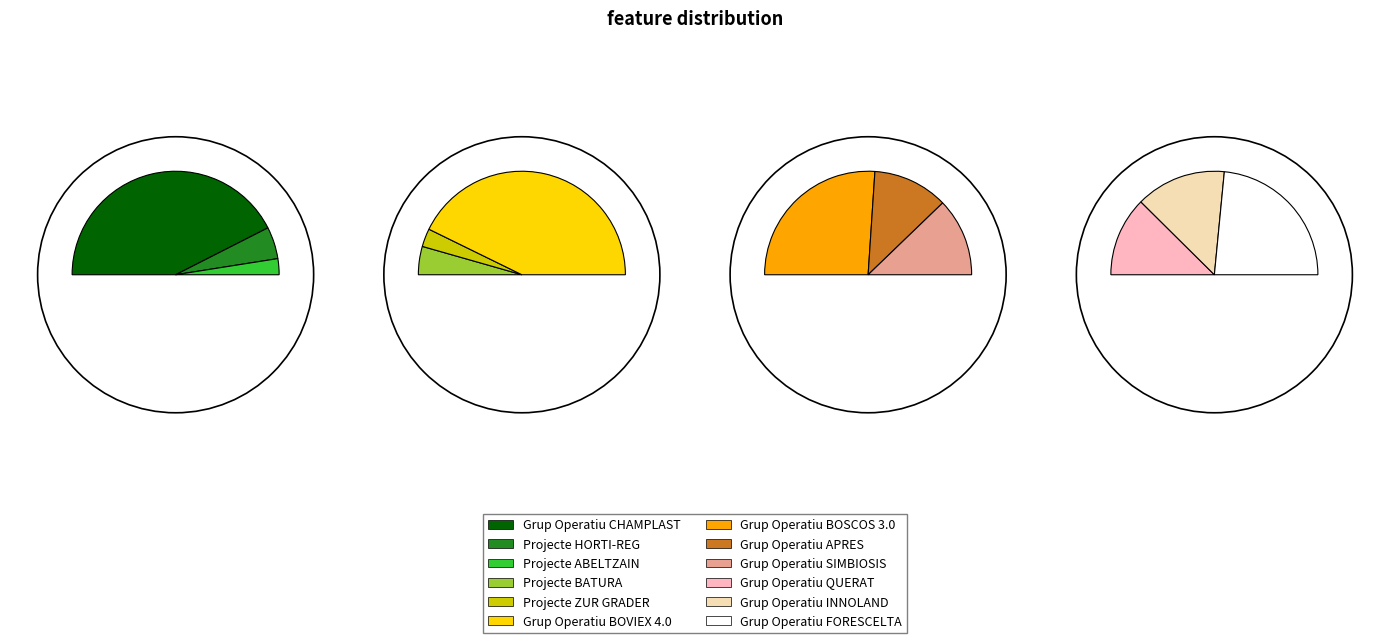

Which has a higher value, Grup Operatiu BOVIEX 4.0 or Grup Operatiu BOSCOS 3.0?

Grup Operatiu BOVIEX 4.0